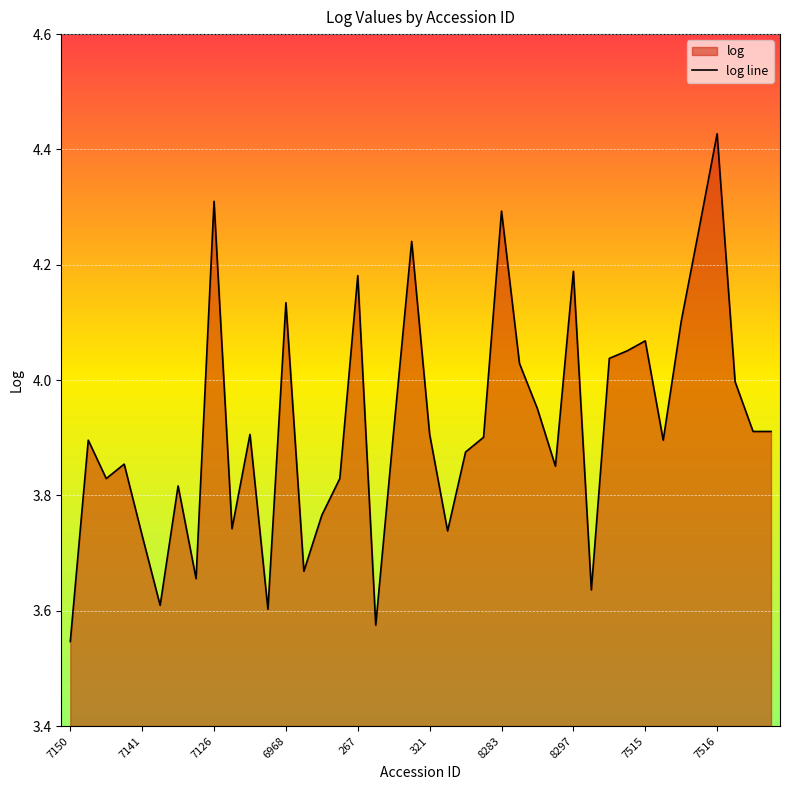

What is the average value?

3.9